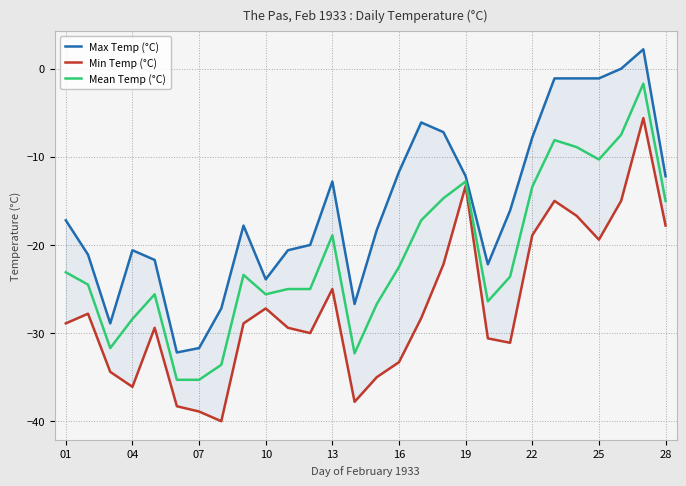

True or false: Mean Temp (°C) has a value of -42.6 at 10.

False